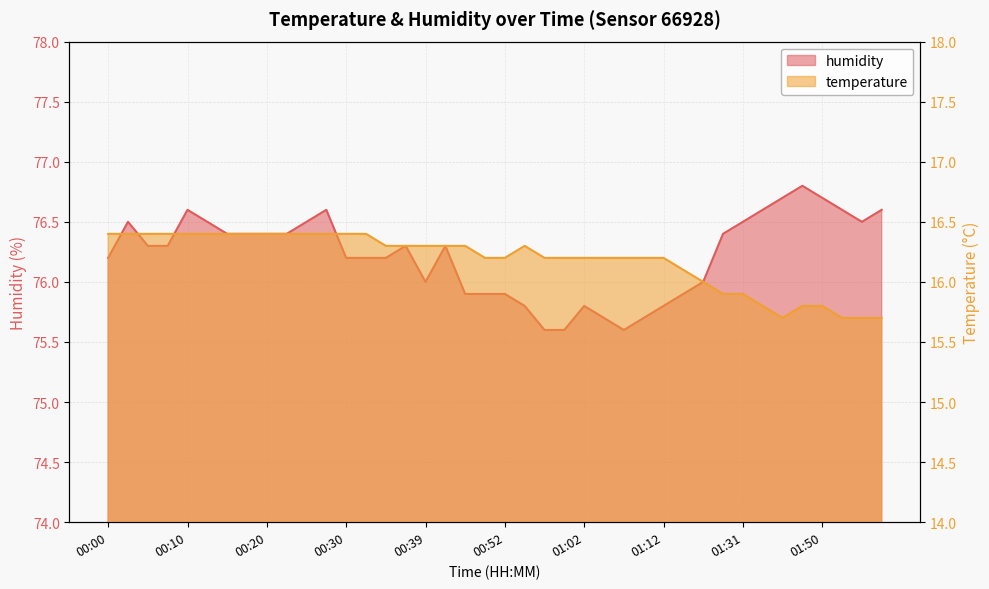

What is the smallest value displayed?

15.7